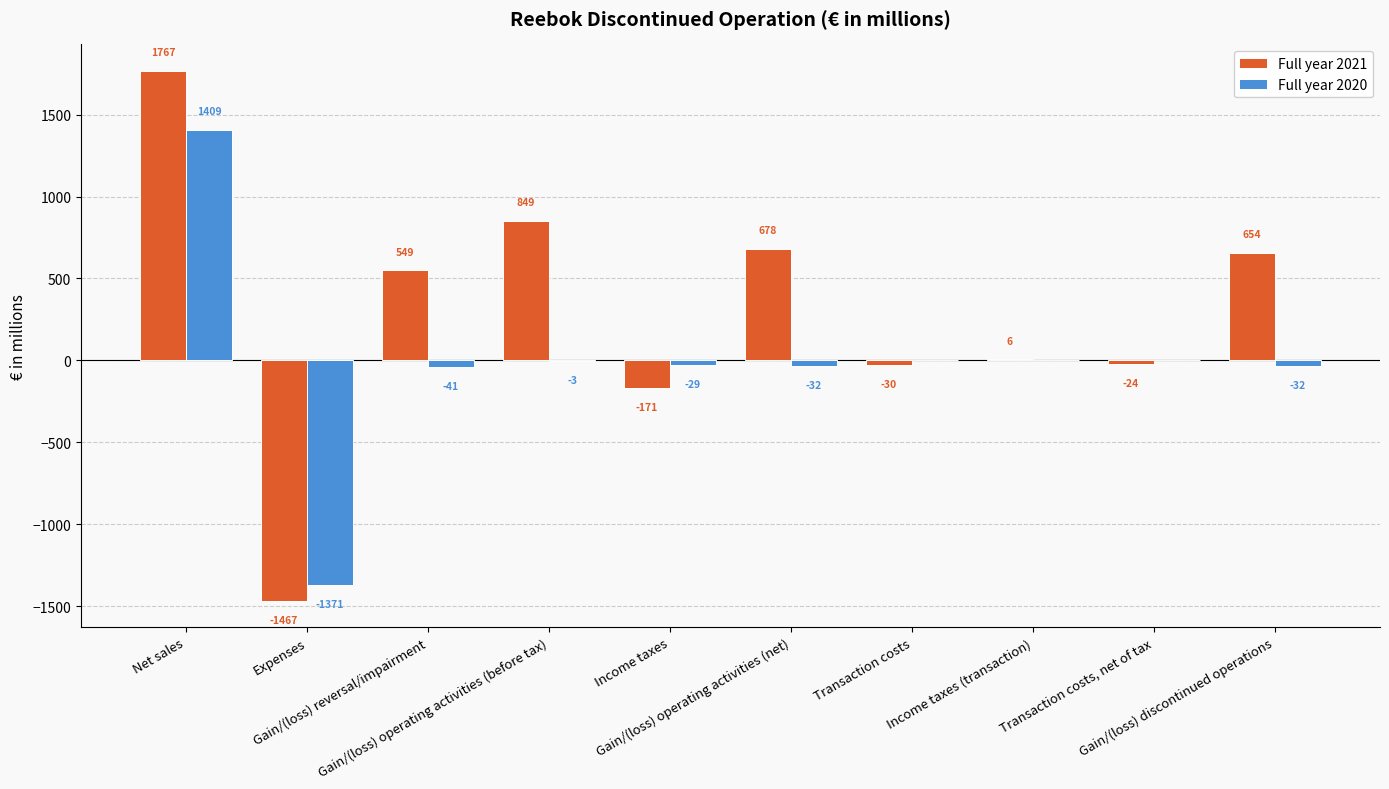

What is the maximum value shown in the chart?

1767